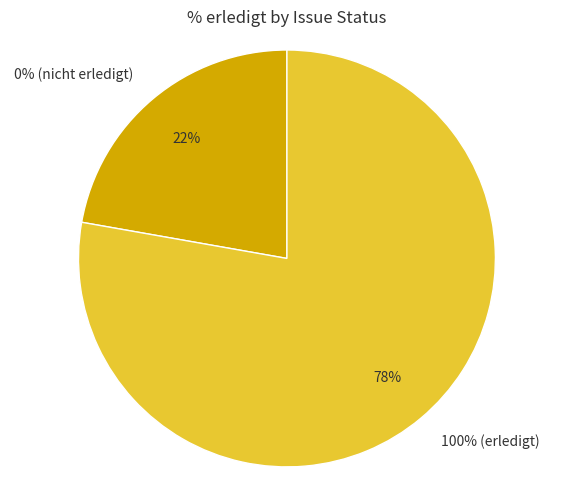

Is 128 the majority of the pie?

No